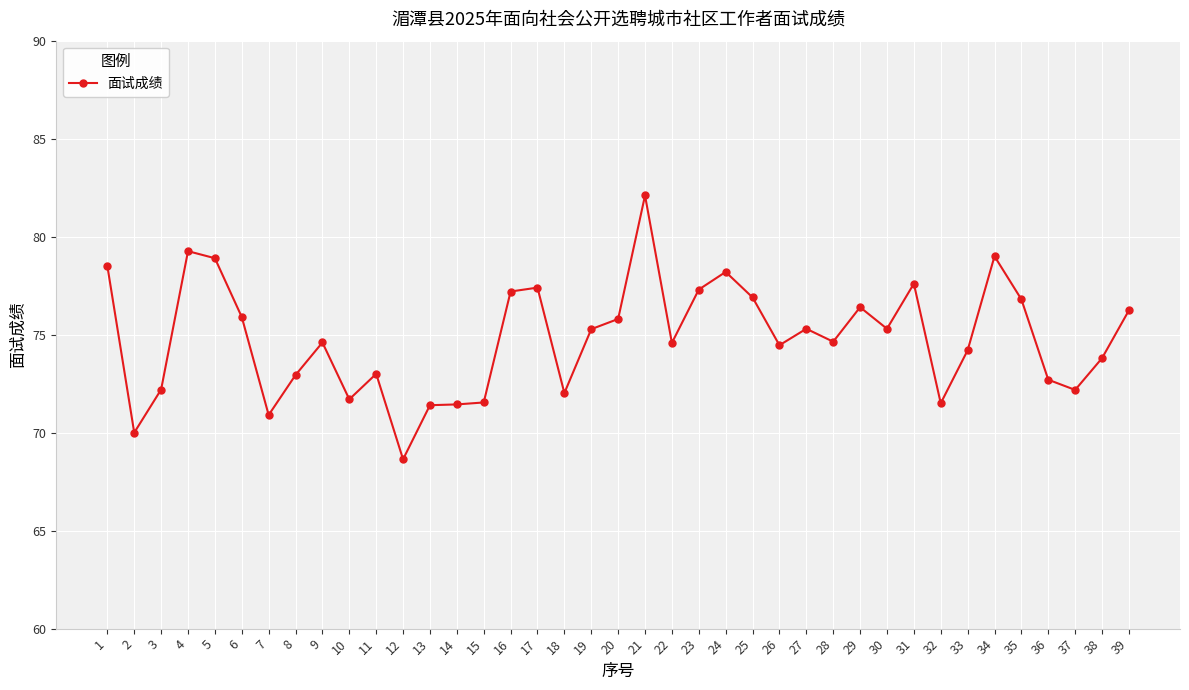

Which category has the lowest value across all series?

12